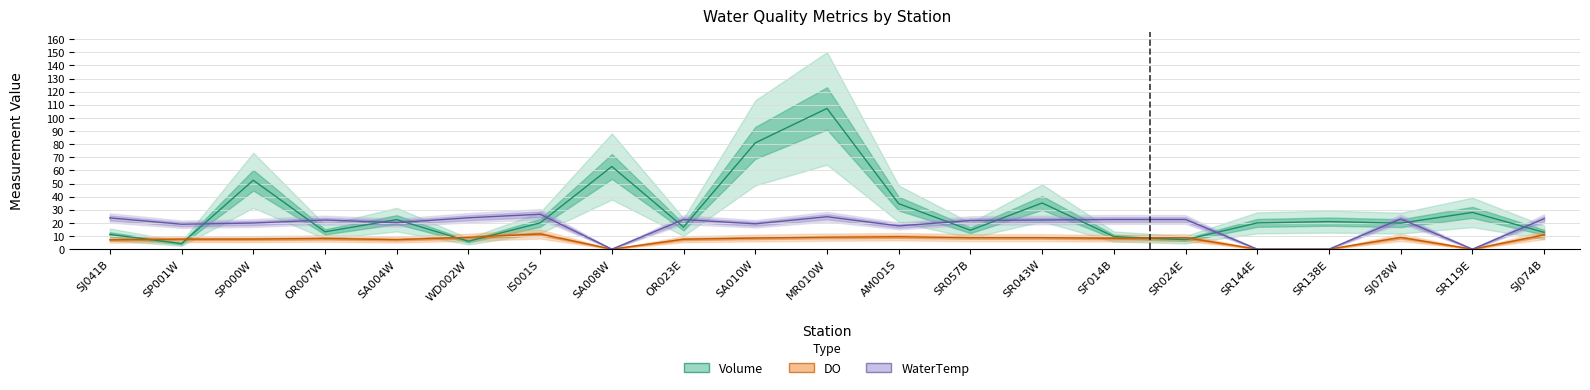

Where is the first local minimum for DO?

SA004W